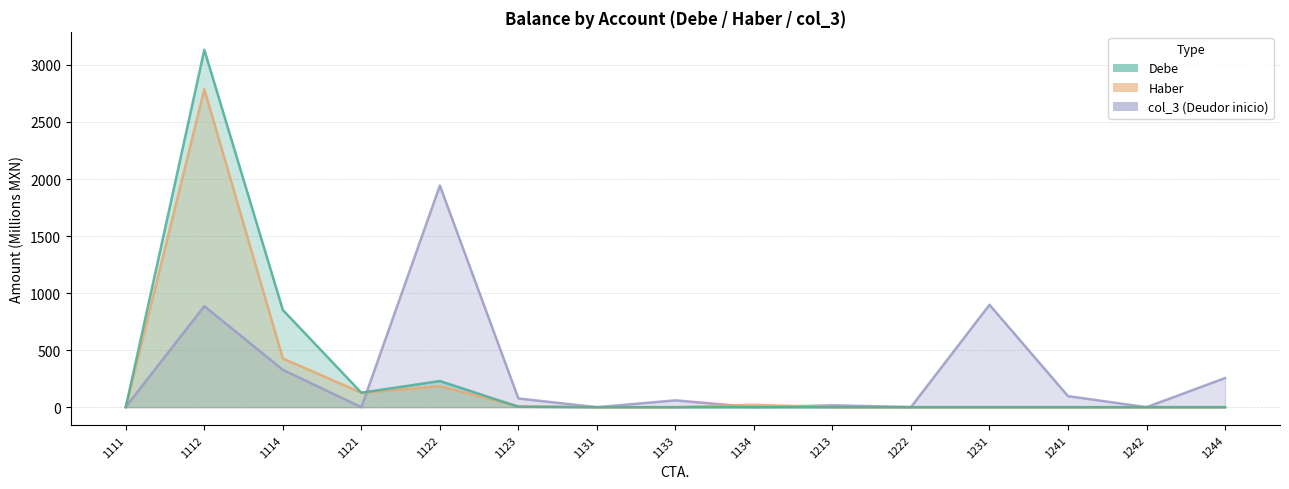

How many lines are shown in the chart?

3